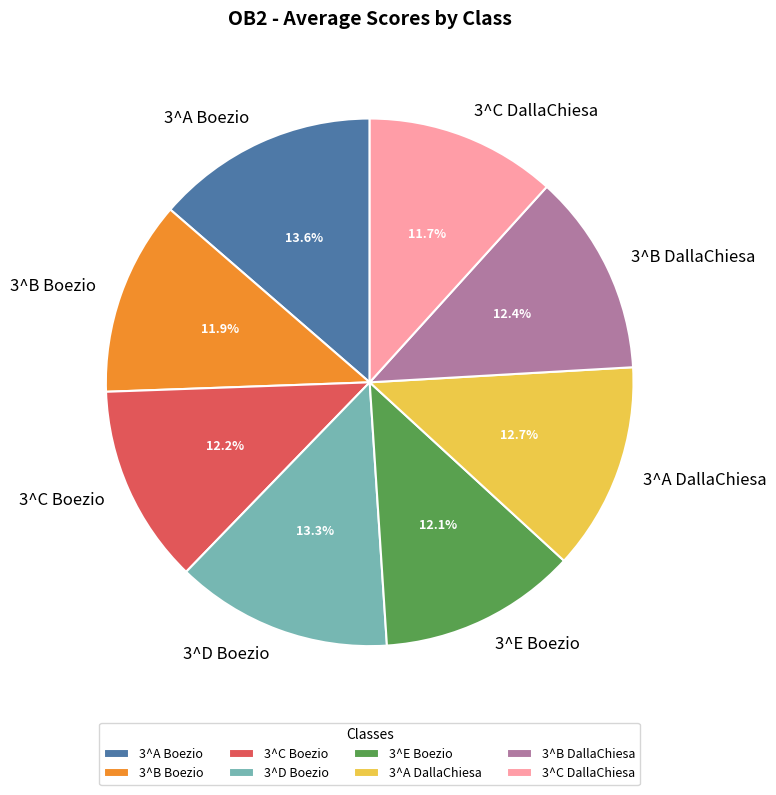

How much of the chart is everything except 3^C DallaChiesa?

88.3%